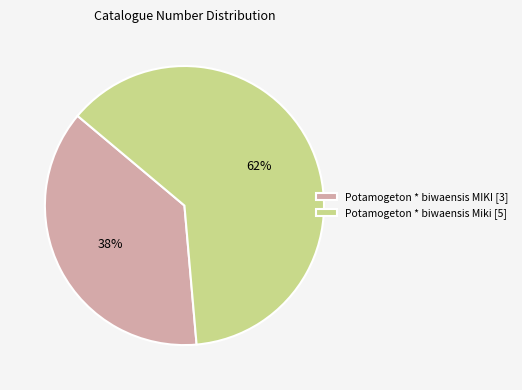

To the nearest percent, what portion does Potamogeton * biwaensis Miki [5] represent?

62%